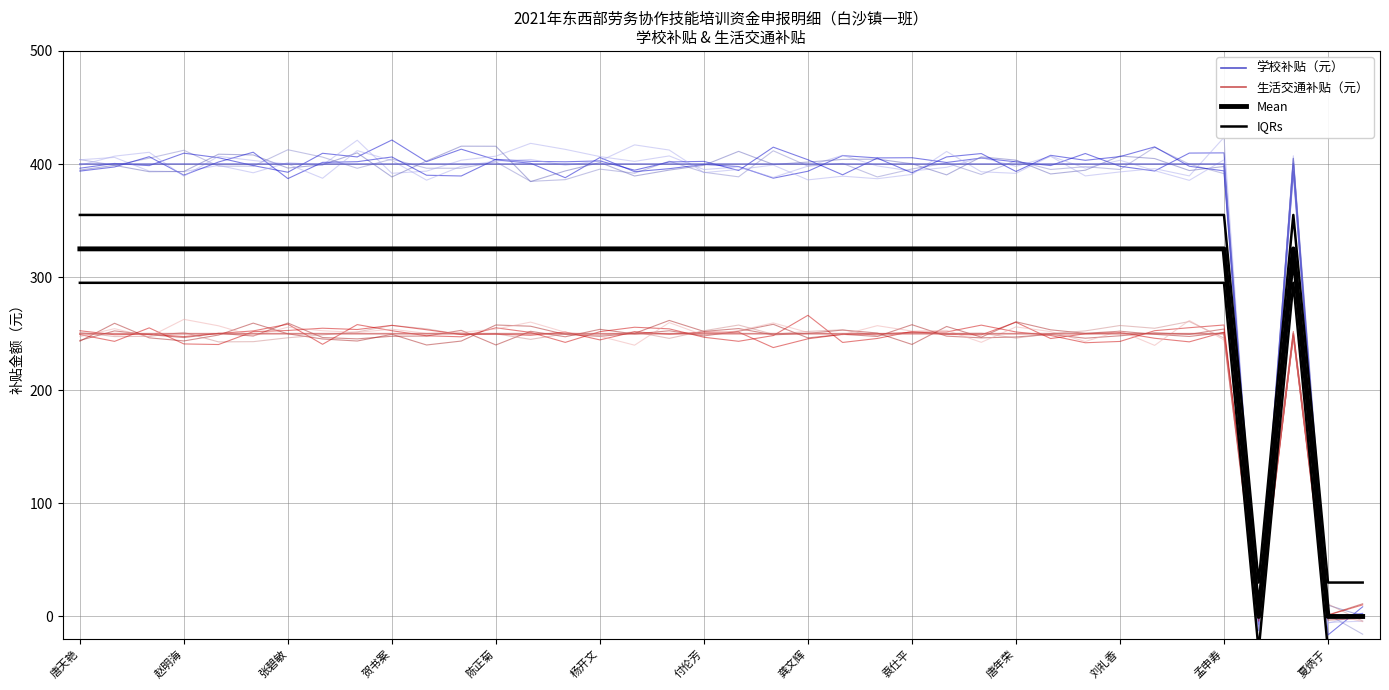

True or false: 生活交通补贴（元） has more than 1 points higher than both neighbors.

False